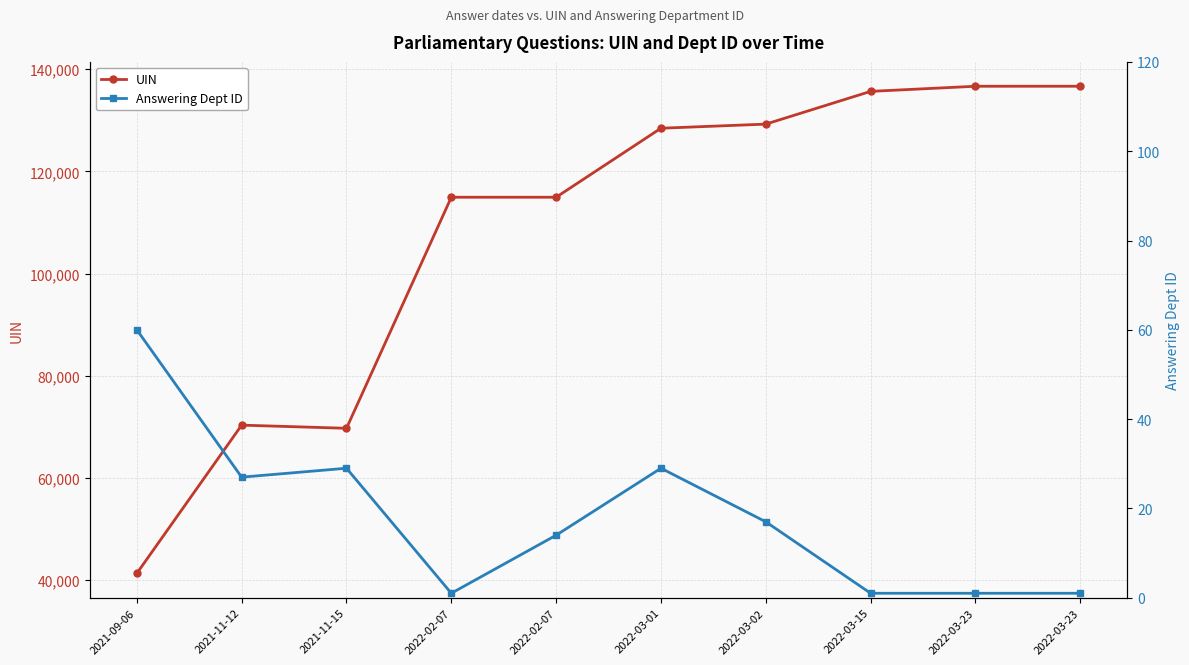

Reading right to left, what are all the values shown in this chart?

UIN: 2022-03-23=136670	2022-03-23=136668	2022-03-15=135666	2022-03-02=129255	2022-03-01=128450	2022-02-07=114940	2022-02-07=114939	2021-11-15=69702	2021-11-12=70320	2021-09-06=41300
Answering Dept ID: 2022-03-23=1	2022-03-23=1	2022-03-15=1	2022-03-02=17	2022-03-01=29	2022-02-07=14	2022-02-07=1	2021-11-15=29	2021-11-12=27	2021-09-06=60